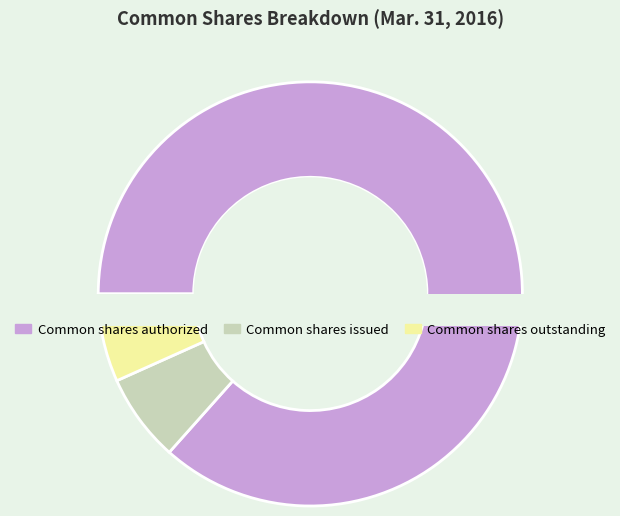

To the nearest percent, what percentage of the pie is Common shares authorized?

87%